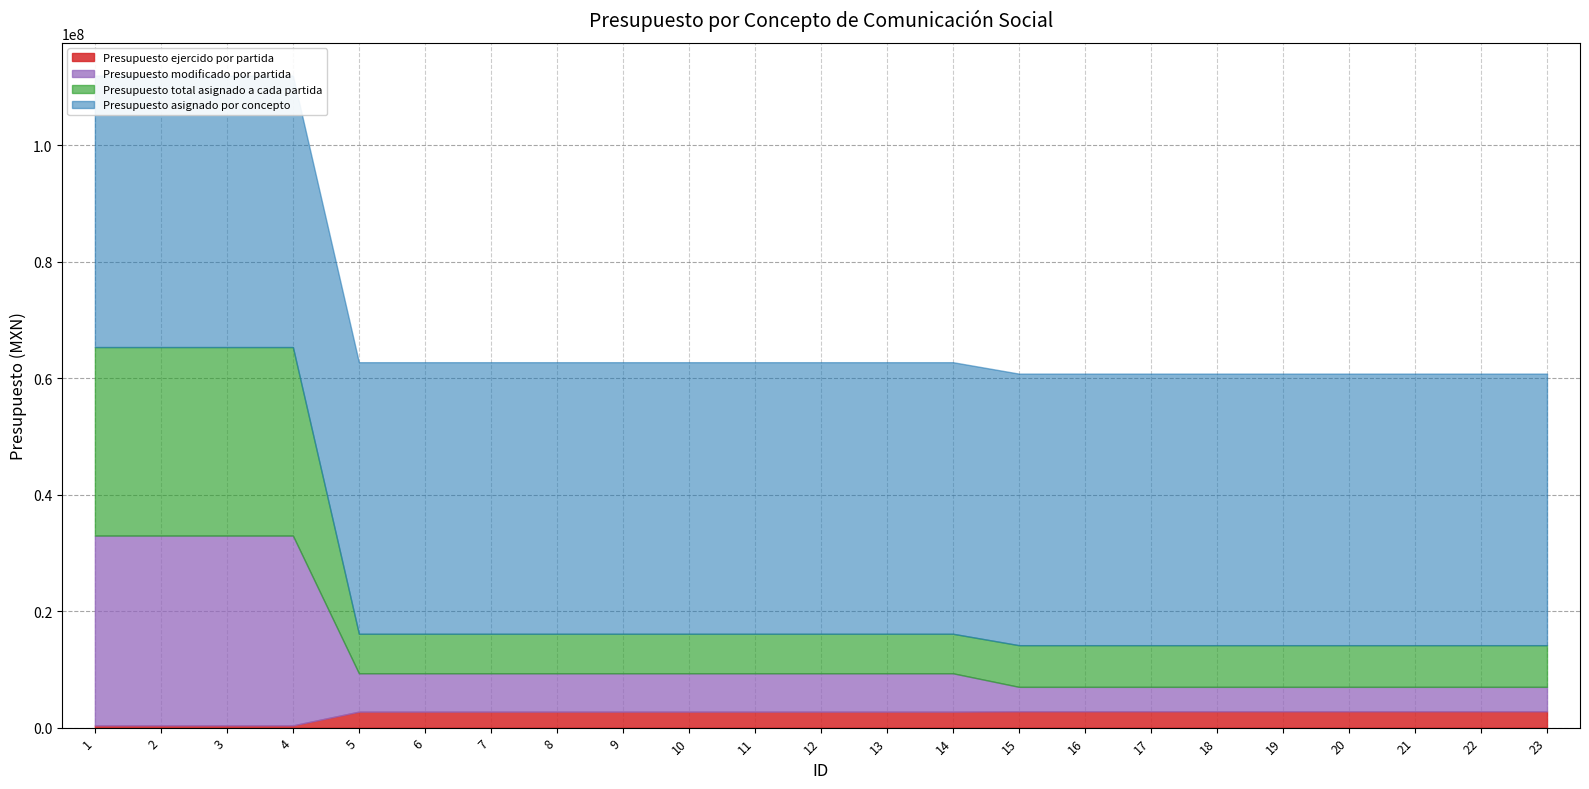

Between 5 and 14, which series saw the biggest shift?

Presupuesto asignado por concepto